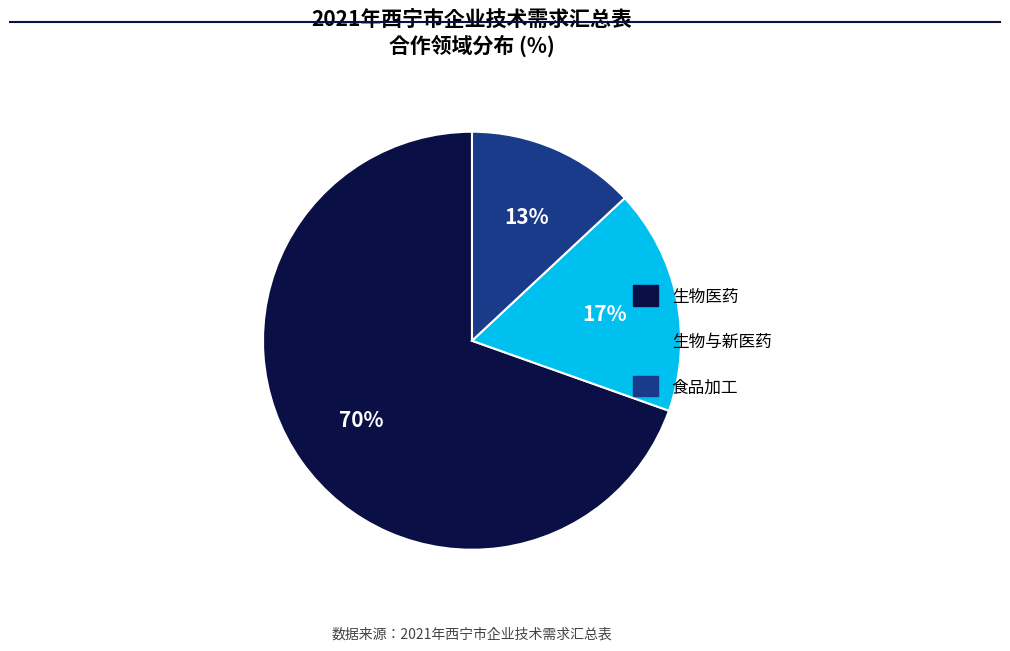

What percentage is the 生物医药 slice, to the nearest percent?

70%